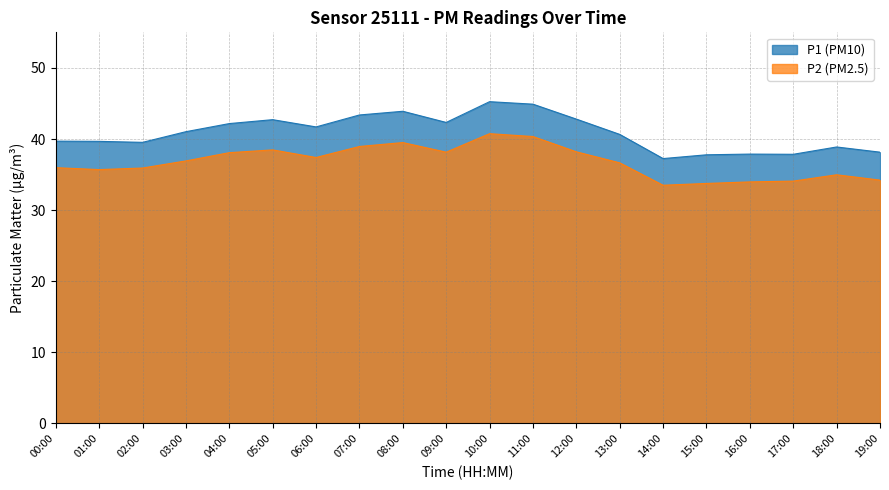

How many values in the P1 series are below 41?

10